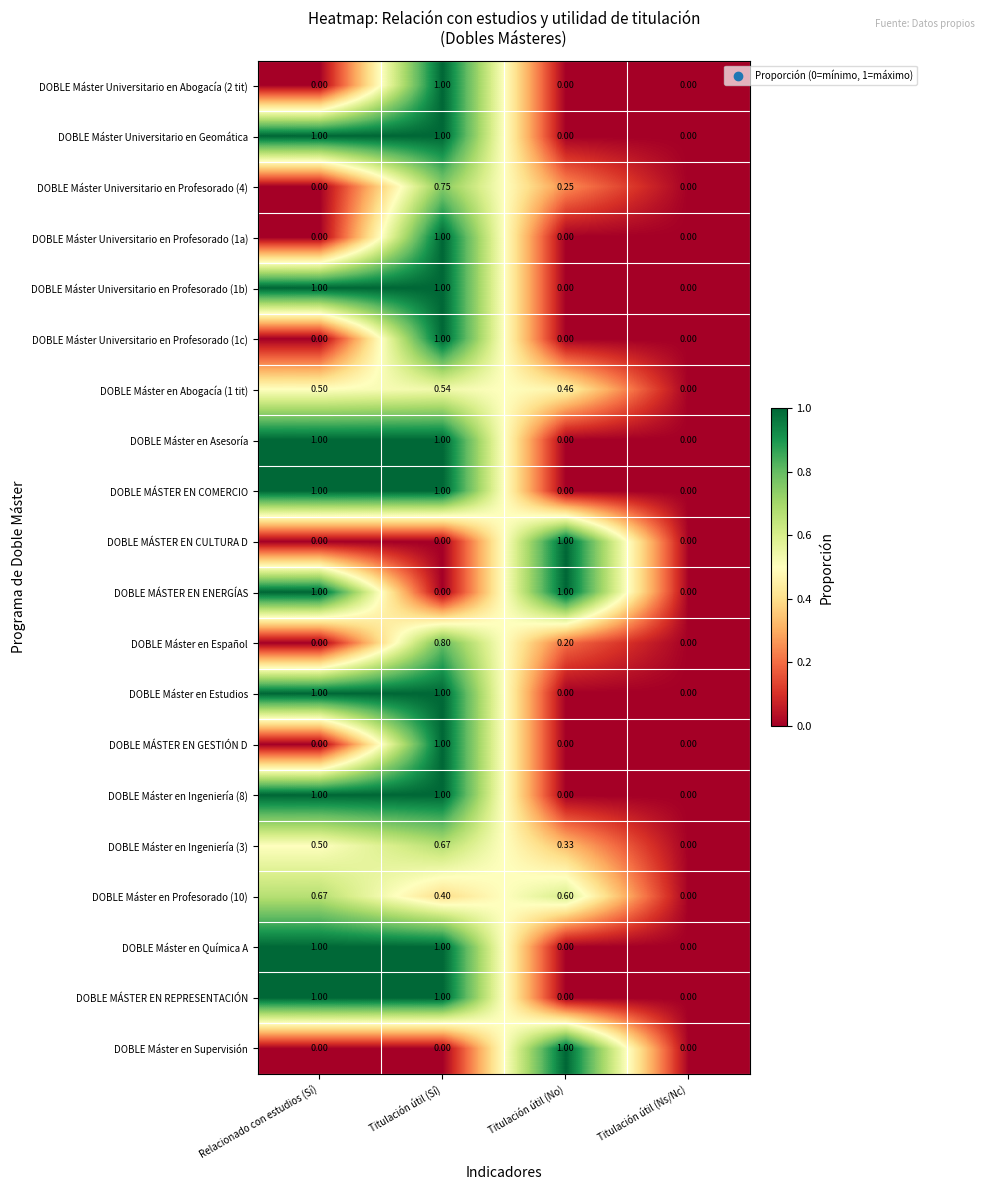

At which category is the sum across all series the highest?

Titulación útil (Sí)